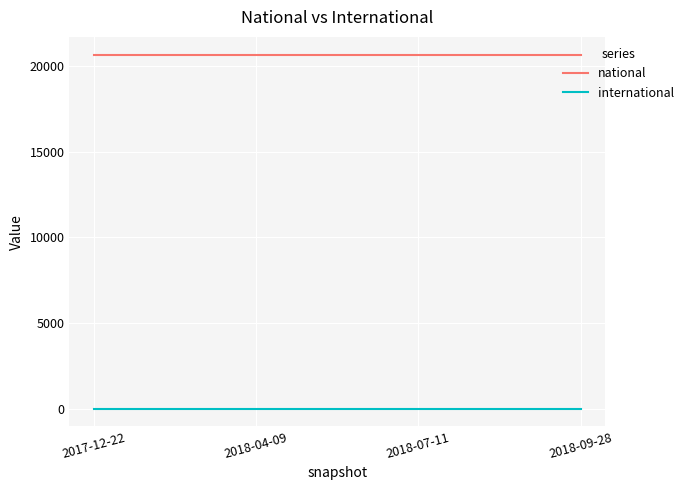

Which series has the largest total across all categories?

national